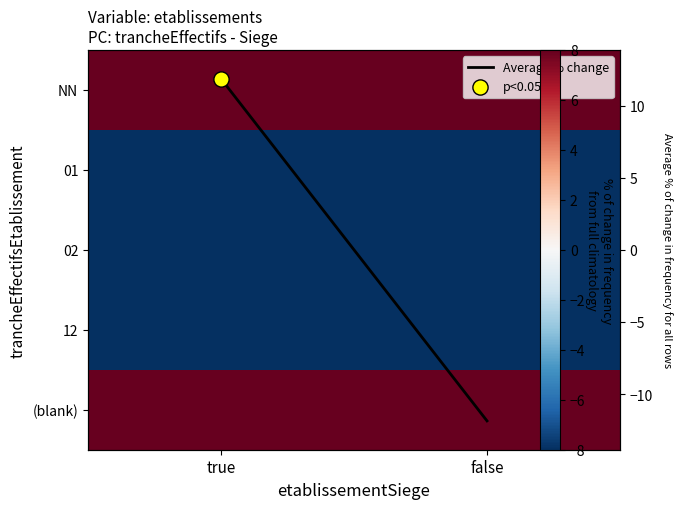

What is the spread (max minus min) of values at true?

237.3